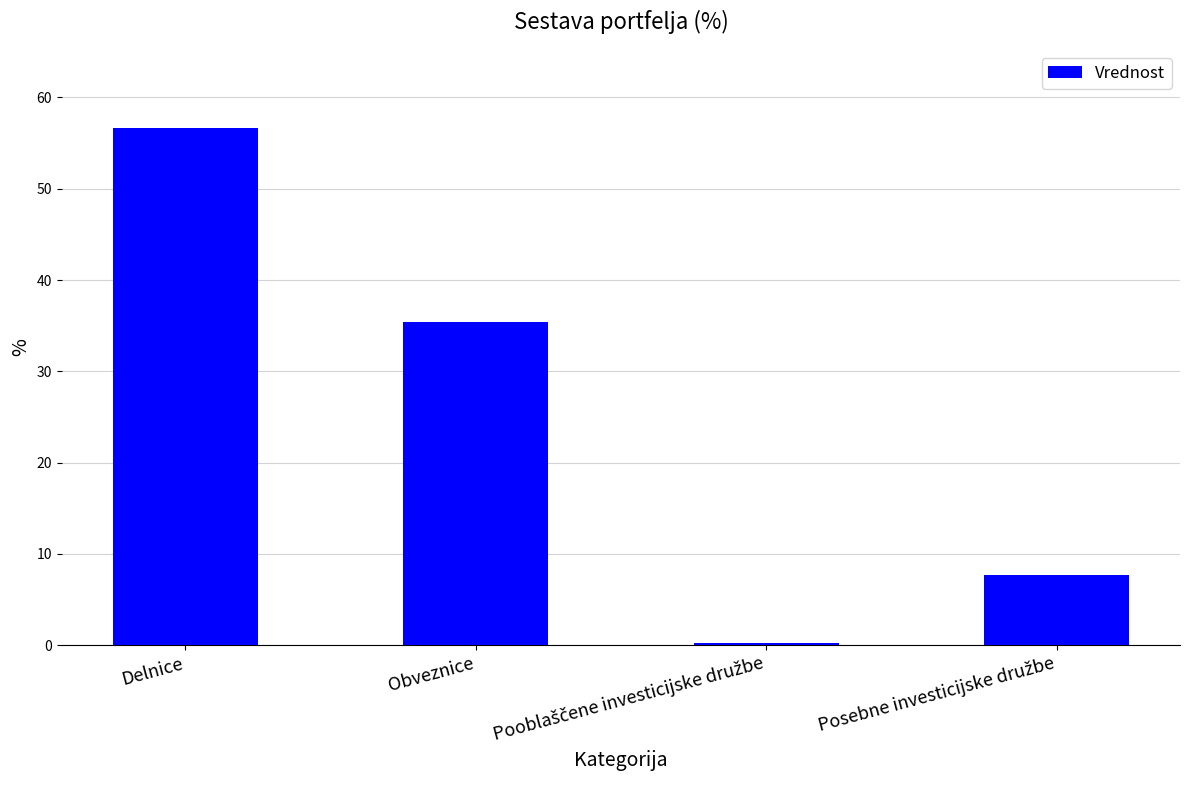

What is the greatest value displayed?

56.7